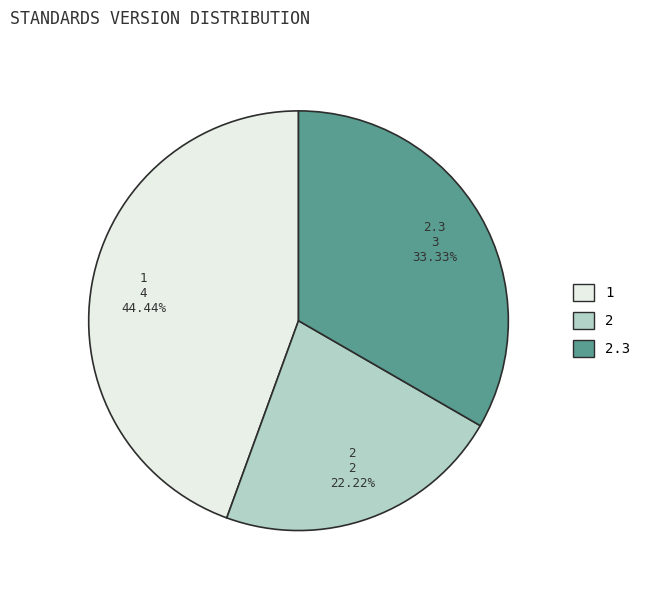

Which slice is the largest?

1